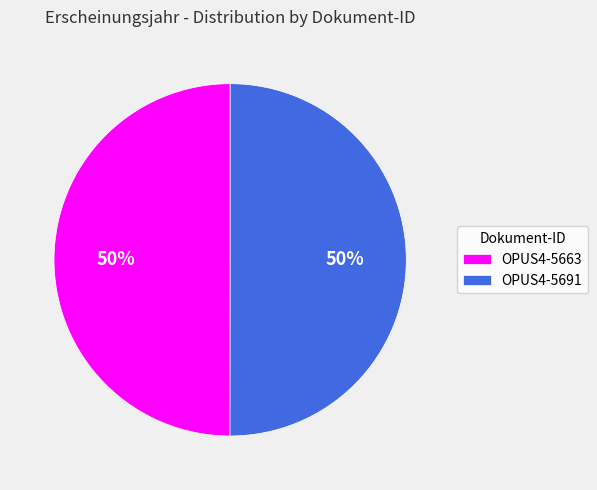

To the nearest percent, what is the average slice percentage?

50%